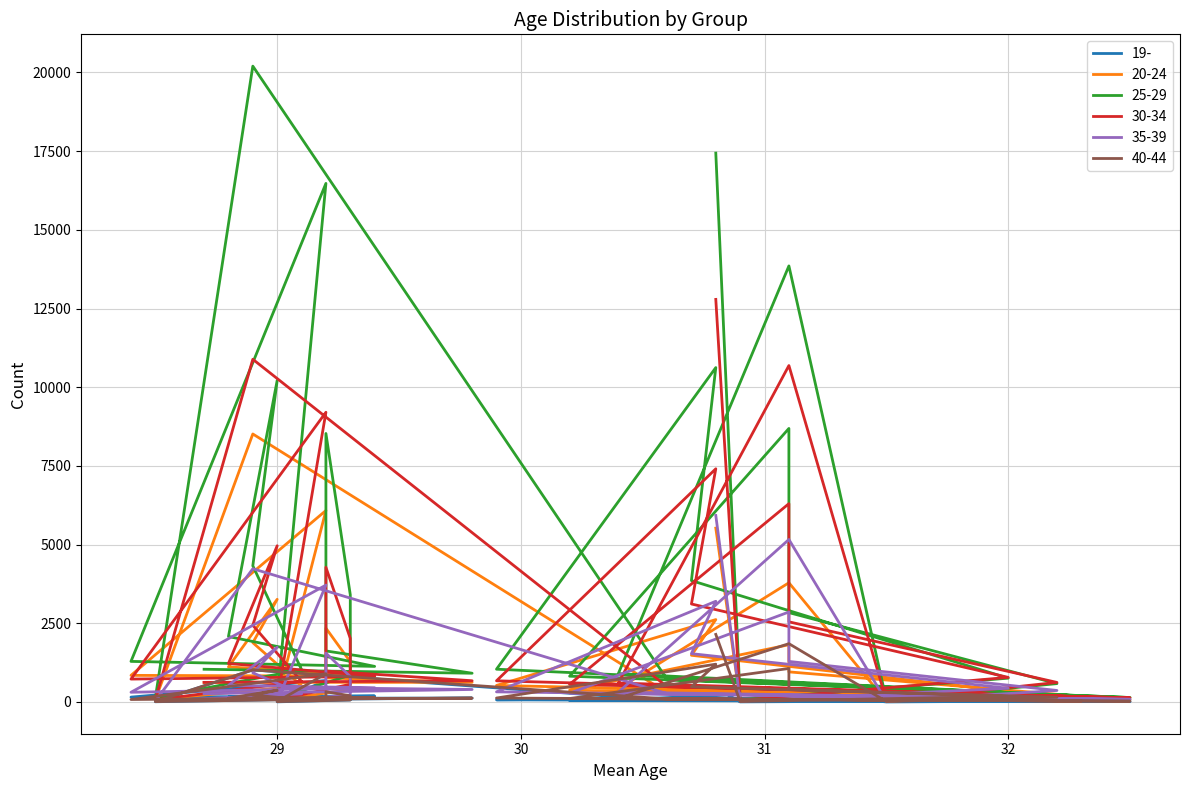

Reading left to right, transcribe all the data shown in this chart.

19-: 30.8=447	30.9=3	32.0=43	30.7=125	30.8=122	29.9=68	32.3=16	30.4=70	31.1=308	31.5=1	32.2=31	31.1=84	31.1=86	30.2=47	32.5=11	30.6=48	28.9=1018	28.5=7	29.1=85	28.9=217	29.0=210	28.8=156	29.4=189	28.4=154	29.2=682	29.0=4	29.3=63	29.3=143	29.2=143	29.2=89	29.8=123	28.7=117
20-24: 30.8=5523	30.9=31	32.0=338	30.7=1483	30.8=2617	29.9=525	32.3=113	30.4=416	31.1=3787	31.5=22	32.2=244	31.1=956	31.1=1818	30.2=374	32.5=78	30.6=295	28.9=8514	28.5=74	29.1=516	28.9=1884	29.0=3261	28.8=1115	29.4=819	28.4=845	29.2=6083	29.0=54	29.3=398	29.3=1277	29.2=2344	29.2=763	29.8=625	28.7=622
25-29: 30.8=17437	30.9=69	32.0=756	30.7=3856	30.8=10623	29.9=1041	32.3=192	30.4=900	31.1=13853	31.5=62	32.2=583	31.1=2839	31.1=8690	30.2=819	32.5=141	30.6=719	28.9=20201	28.5=132	29.1=1030	28.9=4326	29.0=10215	28.8=2079	29.4=1130	28.4=1289	29.2=16475	29.0=110	29.3=856	29.3=3406	29.2=8530	29.2=1621	29.8=913	28.7=1039
30-34: 30.8=12790	30.9=50	32.0=781	30.7=3113	30.8=7408	29.9=672	32.3=165	30.4=601	31.1=10688	31.5=44	32.2=621	31.1=2546	31.1=6300	30.2=560	32.5=132	30.6=485	28.9=10887	28.5=71	29.1=653	28.9=2437	29.0=4963	28.8=1223	29.4=813	28.4=727	29.2=9204	29.0=66	29.3=561	29.3=2020	29.2=4278	29.2=983	29.8=674	28.7=622
35-39: 30.8=5925	30.9=26	32.0=435	30.7=1535	30.8=3199	29.9=321	32.3=99	30.4=310	31.1=5162	31.5=22	32.2=365	31.1=1288	31.1=2858	30.2=279	32.5=84	30.6=266	28.9=4233	28.5=27	29.1=257	28.9=925	29.0=1739	28.8=526	29.4=451	28.4=308	29.2=3713	29.0=25	29.3=222	29.3=808	29.2=1552	29.2=447	29.8=397	28.7=262
40-44: 30.8=2146	30.9=14	32.0=179	30.7=483	30.8=1200	29.9=125	32.3=30	30.4=115	31.1=1852	31.5=14	32.2=149	31.1=396	31.1=1064	30.2=109	32.5=25	30.6=95	28.9=1018	28.5=11	29.1=78	28.9=219	29.0=372	28.8=120	29.4=140	28.4=78	29.2=898	29.0=11	29.3=64	29.3=197	29.2=323	29.2=108	29.8=122	28.7=73